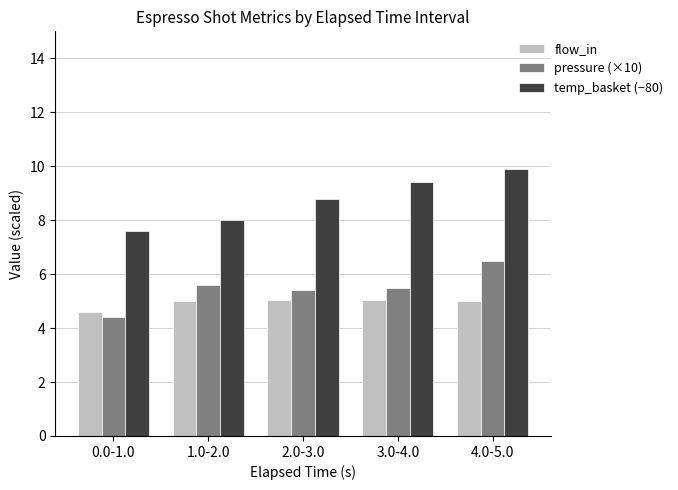

How many categories are shown in the chart?

5